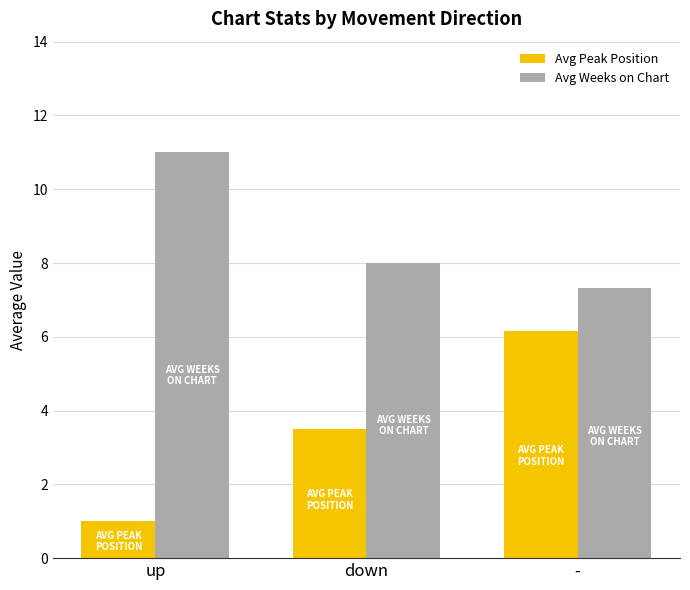

At which label is Avg Weeks on Chart closest to 9?

down